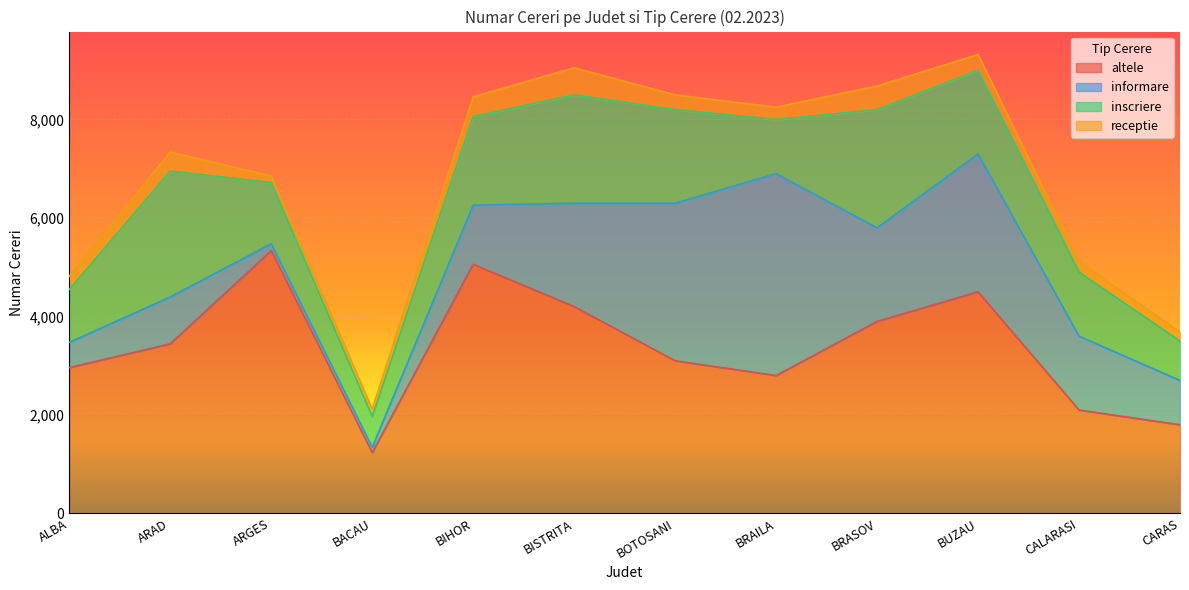

True or false: inscriere and altele intersect in this chart.

False